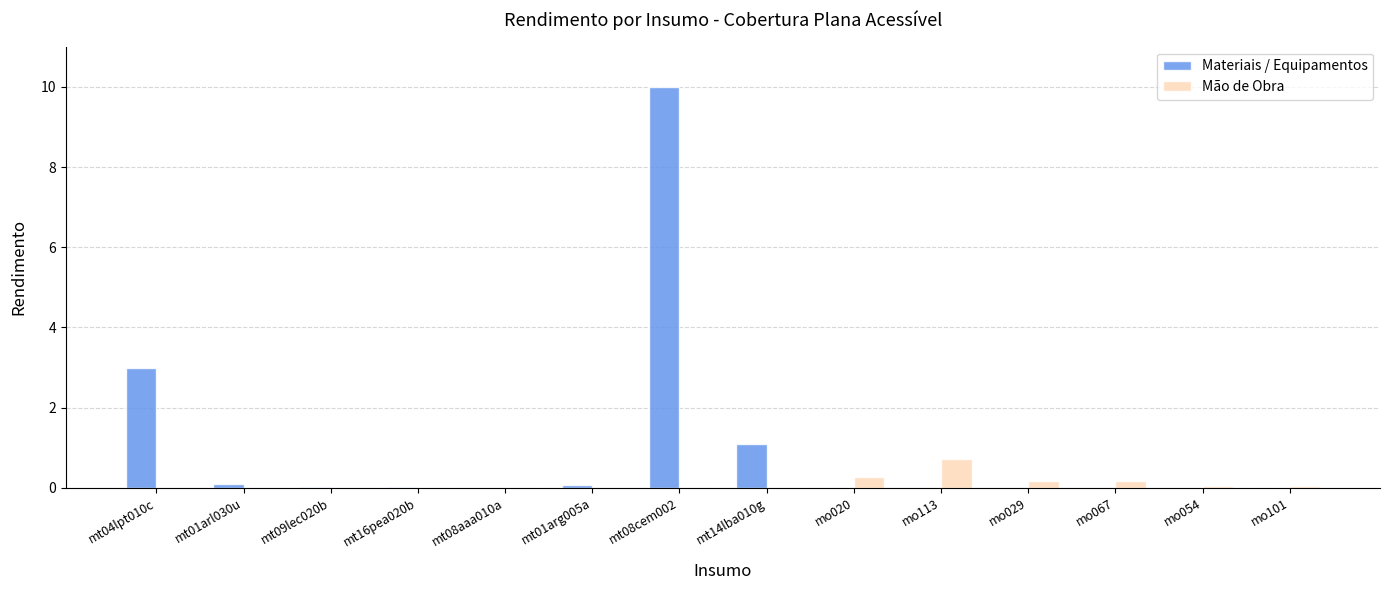

At which label is Materiais / Equipamentos closest to 5?

mt04lpt010c